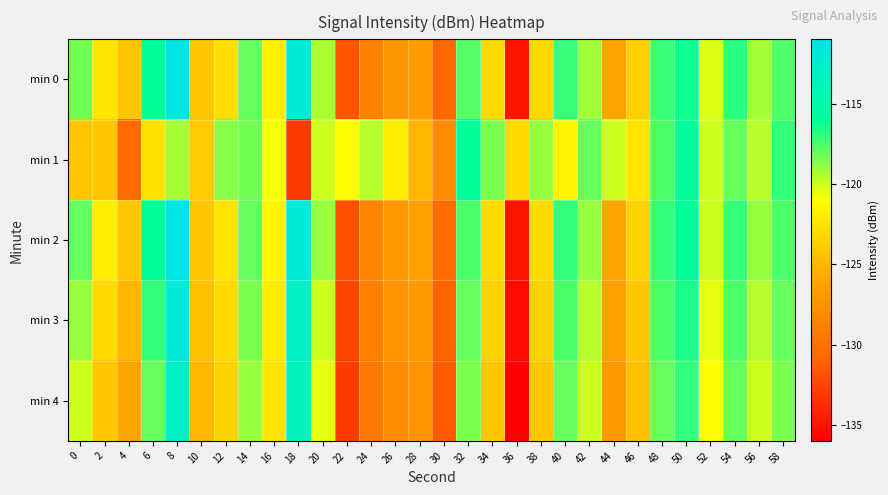

Reading left to right, list all the values displayed in this chart.

min 0: 0=-118.3	2=-122.4	4=-124.1	6=-116.1	8=-111.3	10=-124.0	12=-122.7	14=-118.0	16=-121.8	18=-112.2	20=-119.3	22=-131.9	24=-128.7	26=-127.3	28=-126.7	30=-130.8	32=-117.7	34=-123.1	36=-135.0	38=-123.0	40=-117.1	42=-119.1	44=-126.1	46=-123.6	48=-117.1	50=-116.4	52=-120.3	54=-116.8	56=-119.2	58=-117.6
min 1: 0=-124.2	2=-124.0	4=-130.5	6=-122.6	8=-119.3	10=-123.9	12=-118.6	14=-118.3	16=-120.8	18=-133.1	20=-120.0	22=-121.0	24=-119.5	26=-122.0	28=-125.0	30=-128.0	32=-116.0	34=-118.5	36=-123.0	38=-119.0	40=-121.5	42=-118.0	44=-120.0	46=-122.5	48=-117.5	50=-116.0	52=-120.0	54=-118.0	56=-119.5	58=-117.0
min 2: 0=-118.0	2=-122.0	4=-124.0	6=-116.0	8=-111.0	10=-124.0	12=-122.5	14=-118.0	16=-121.5	18=-112.0	20=-119.0	22=-132.0	24=-128.5	26=-127.0	28=-126.5	30=-130.5	32=-117.5	34=-123.0	36=-135.0	38=-123.0	40=-117.0	42=-119.0	44=-126.0	46=-123.5	48=-117.0	50=-116.0	52=-120.0	54=-117.0	56=-119.0	58=-117.5
min 3: 0=-119.0	2=-123.0	4=-125.0	6=-117.0	8=-112.0	10=-124.5	12=-123.0	14=-118.5	16=-122.0	18=-113.0	20=-120.0	22=-132.5	24=-129.0	26=-127.5	28=-127.0	30=-131.0	32=-118.0	34=-123.5	36=-135.5	38=-123.5	40=-117.5	42=-119.5	44=-126.5	46=-124.0	48=-117.5	50=-116.5	52=-120.5	54=-117.5	56=-119.5	58=-118.0
min 4: 0=-120.0	2=-124.0	4=-126.0	6=-118.0	8=-113.0	10=-125.0	12=-123.5	14=-119.0	16=-122.5	18=-114.0	20=-120.5	22=-133.0	24=-129.5	26=-128.0	28=-127.5	30=-131.5	32=-118.5	34=-124.0	36=-136.0	38=-124.0	40=-118.0	42=-120.0	44=-127.0	46=-124.5	48=-118.0	50=-117.0	52=-121.0	54=-118.0	56=-120.0	58=-118.5